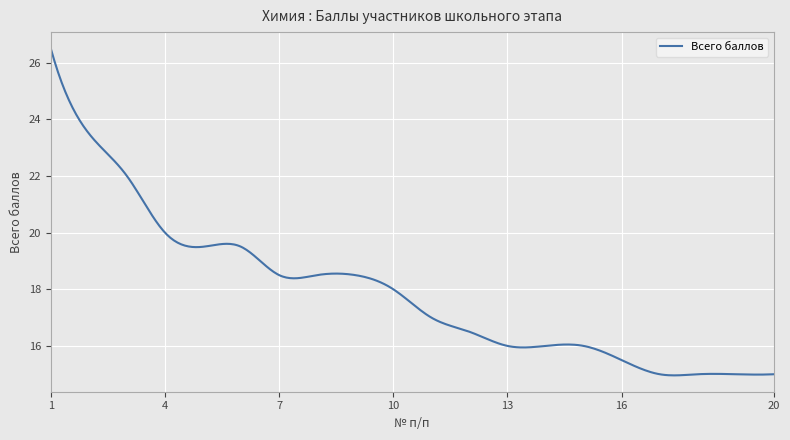

What is the maximum value shown in the chart?

26.5